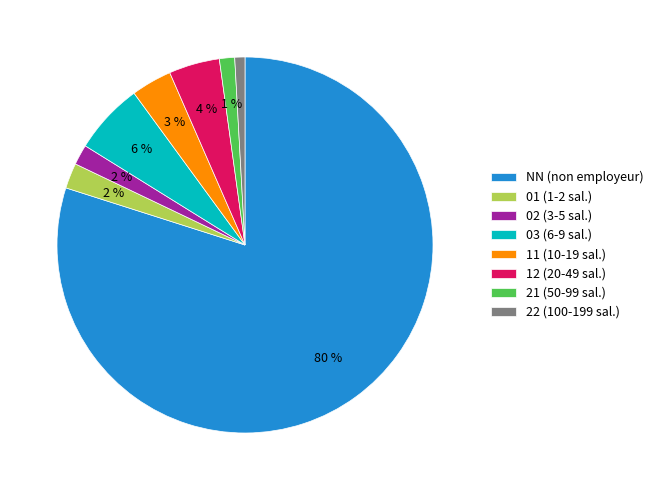

Does 02 represent more than half of the total?

No